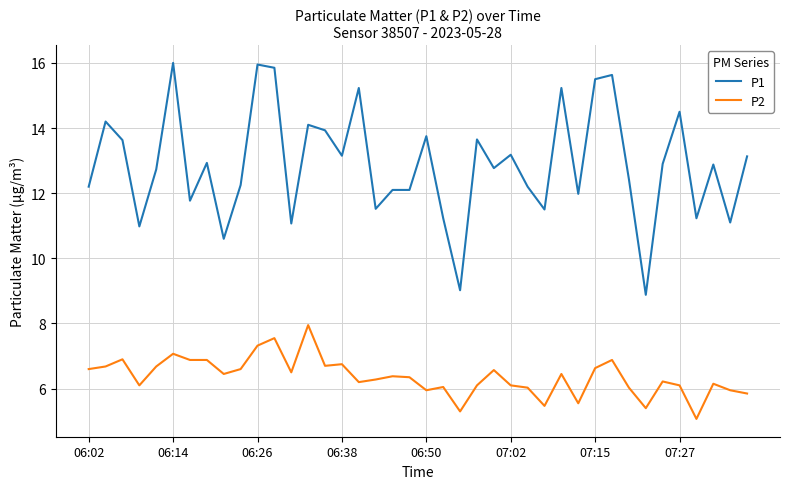

What is the difference between the maximum and minimum values in the P2 series?

2.9